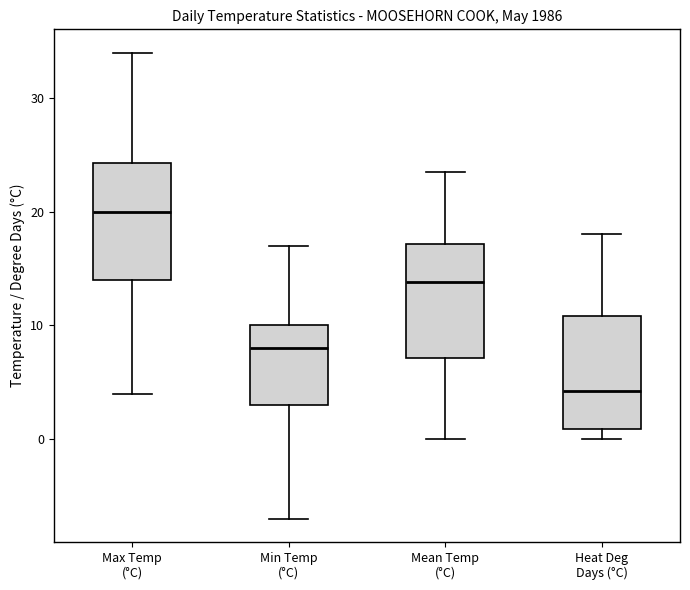

Reading left to right, read every box against the y-axis: the position of its median line, the range the box covers, and the ends of its whiskers. The values are not printed on the chart, so give them approximately, as read against the axis.

Max Temp (°C): median 20, box 14 to 24, whiskers 4 to 34
Min Temp (°C): median 8, box 3 to 10, whiskers -7 to 17
Mean Temp (°C): median 14, box 7 to 17, whiskers 0 to 24
Heat Deg Days (°C): median 4, box 1 to 11, whiskers 0 to 18